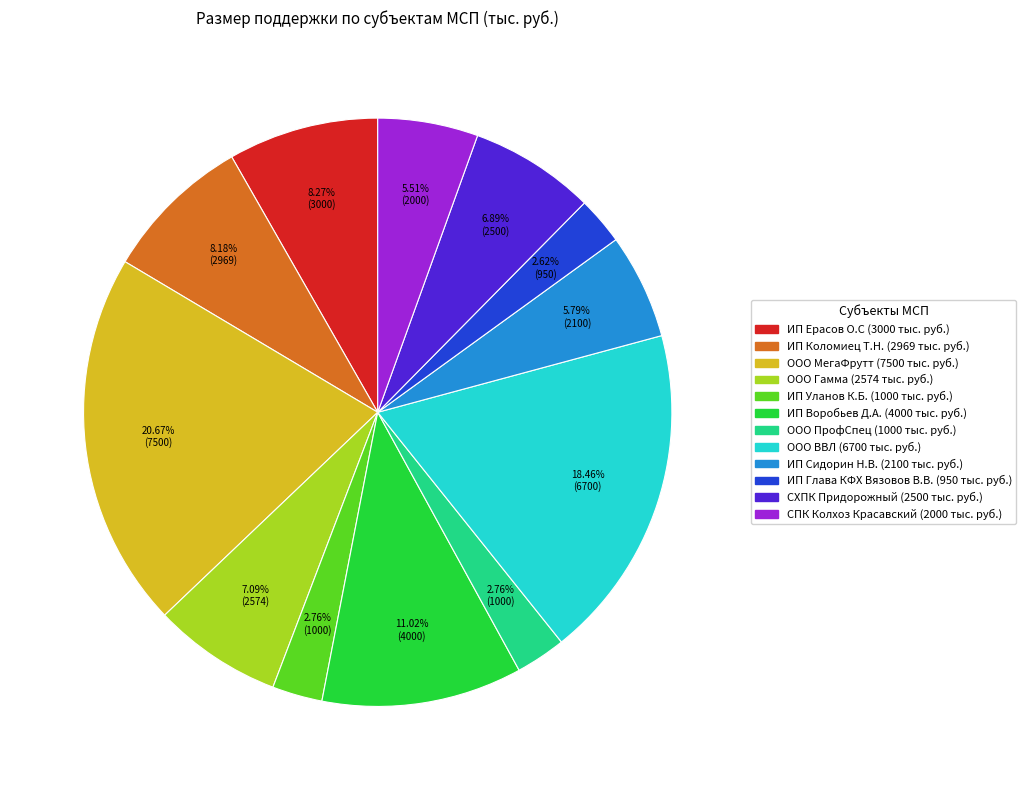

To the nearest percent, what portion does ИП Уланов К.Б. represent?

3%